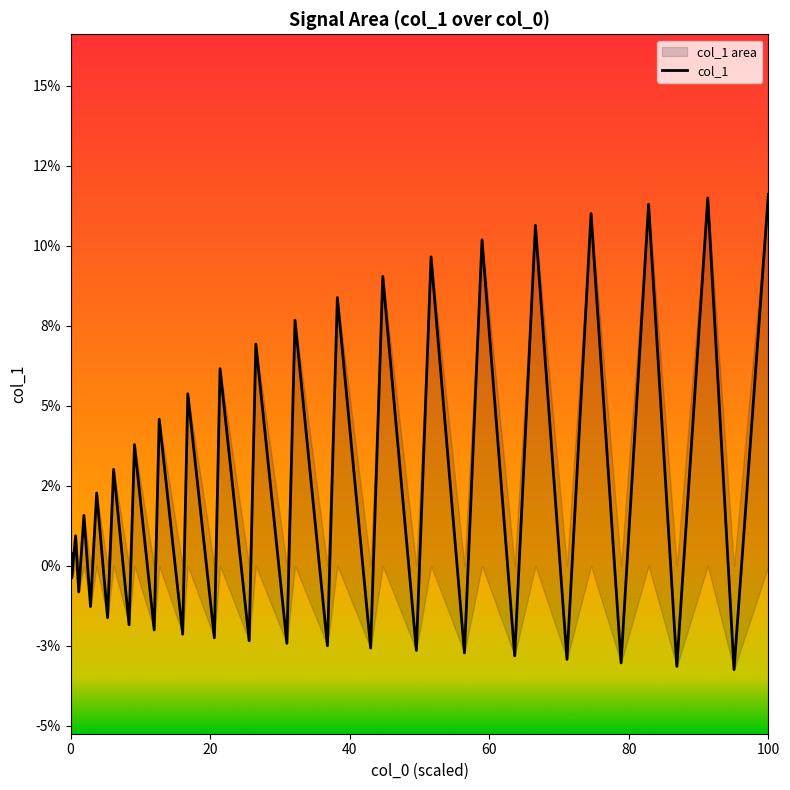

How many negative values are there?

19